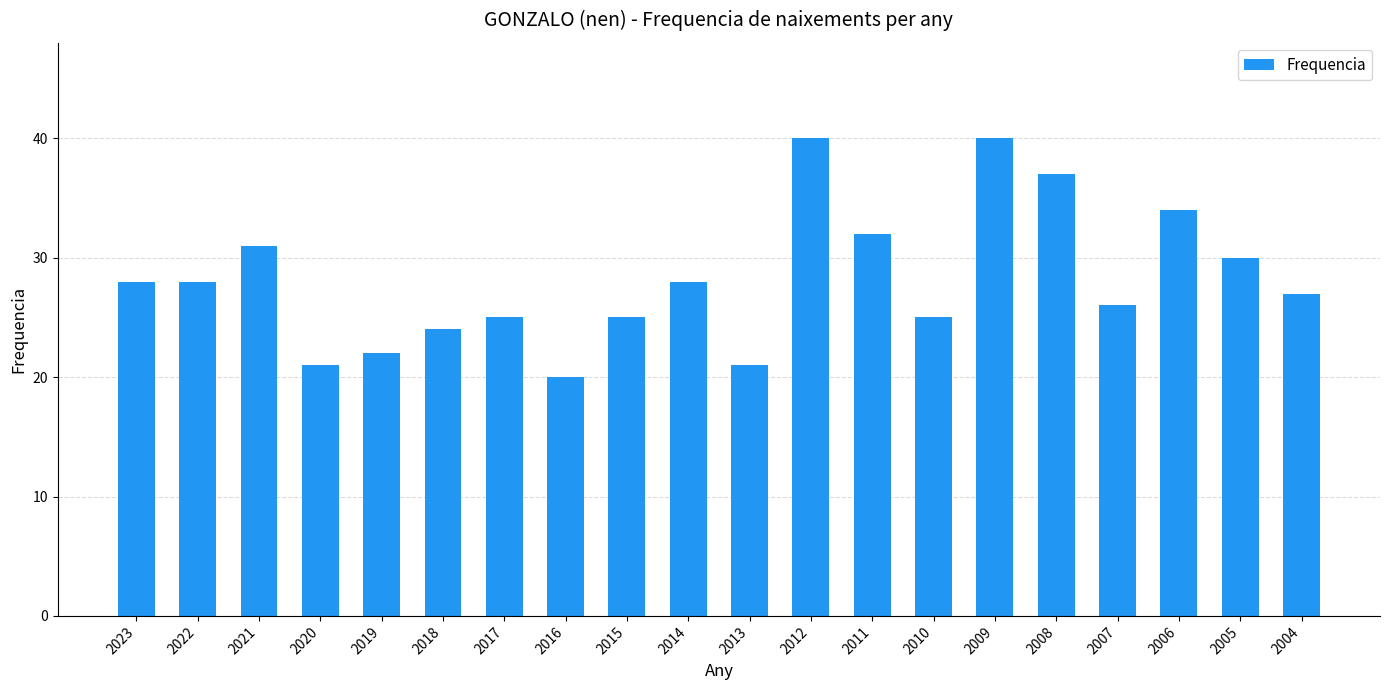

What is the change in value from 2021 to 2004?

-4